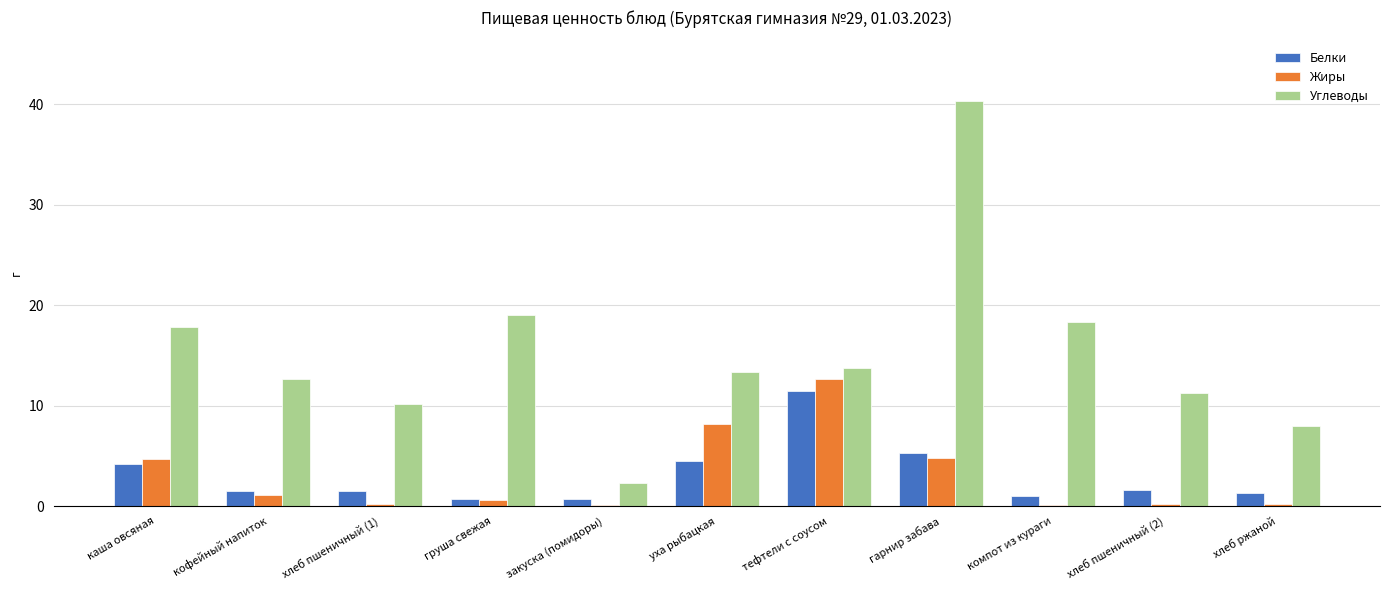

At which category is the sum across all series the highest?

гарнир забава